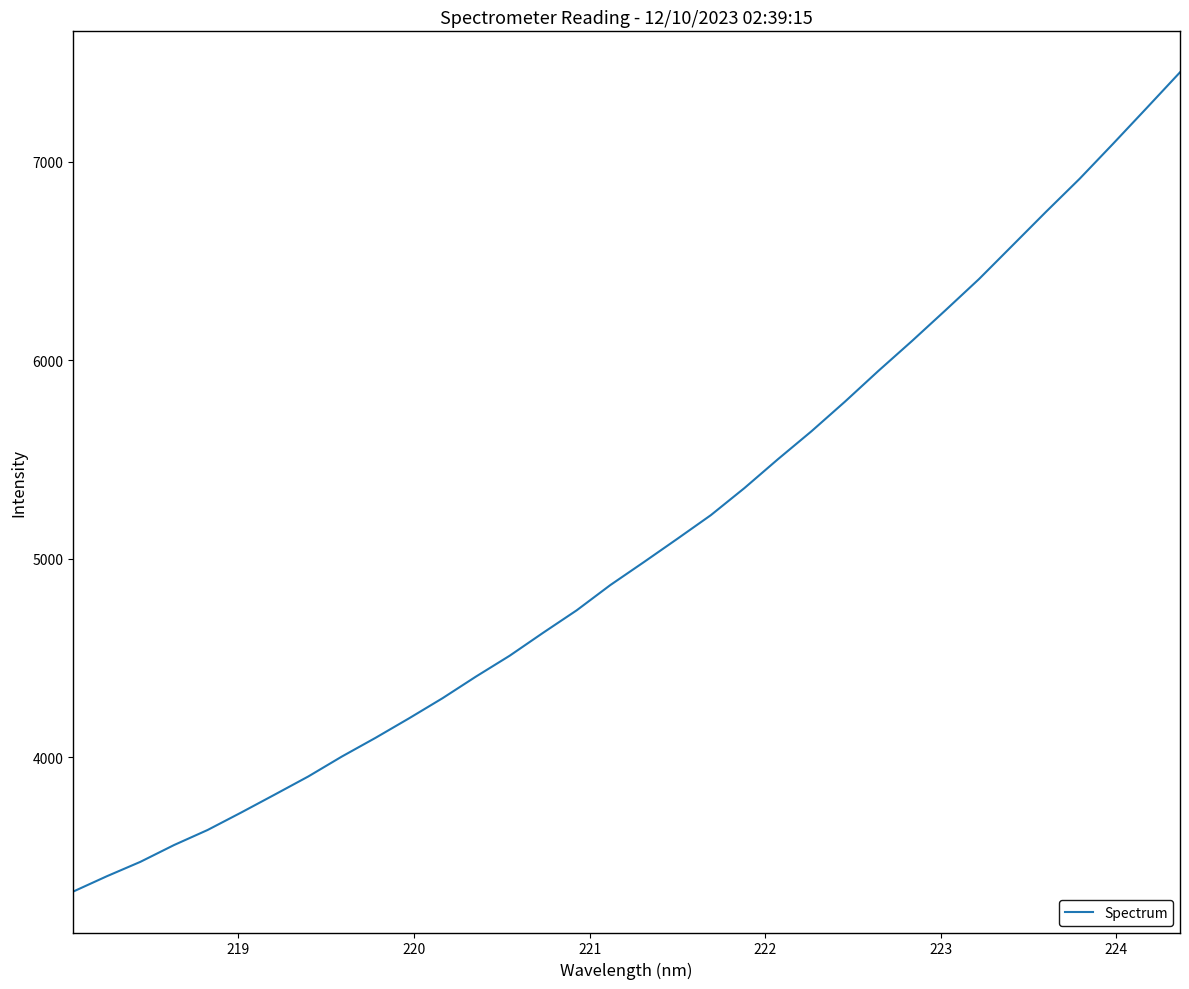

True or false: there are more than 2 points higher than both neighbors.

False